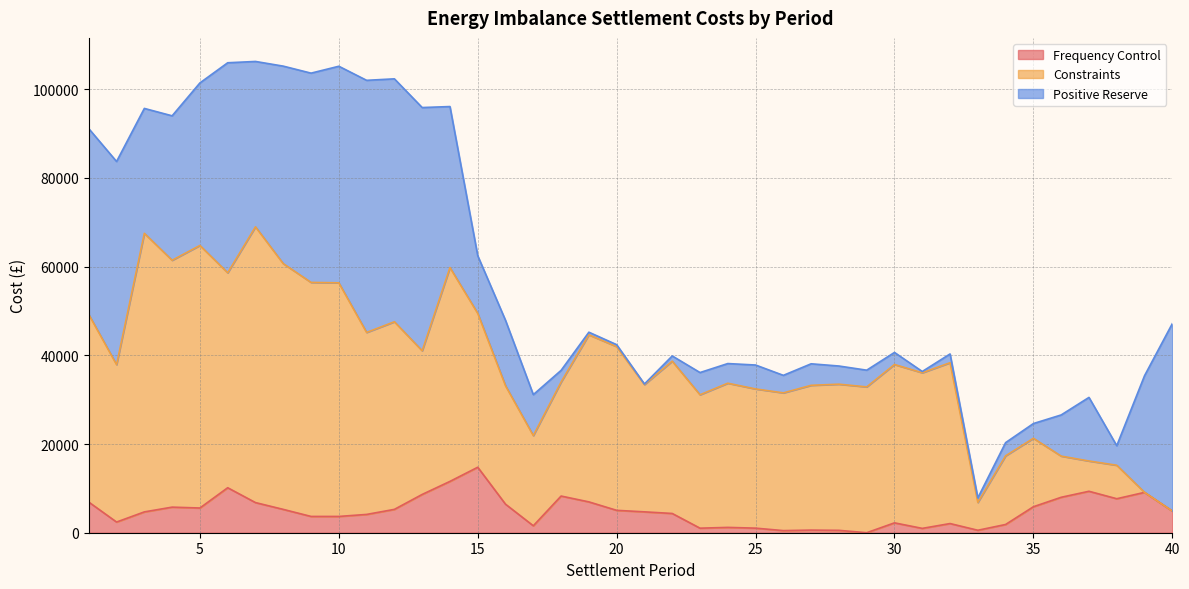

What are all the series names shown in the legend?

Frequency Control, Constraints, Positive Reserve